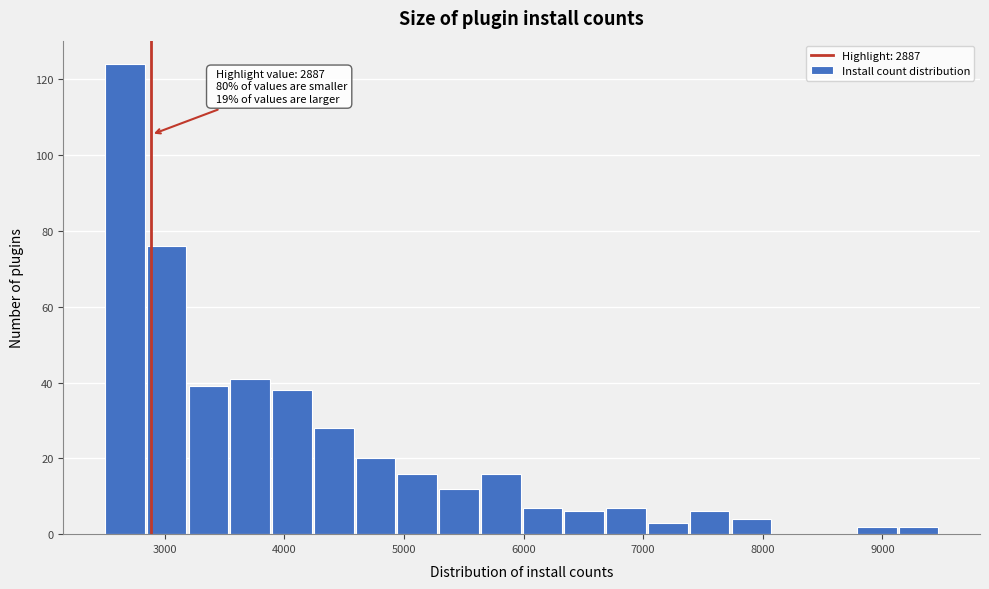

Read against the x-axis, roughly where is the centre of the tallest bar?

2700